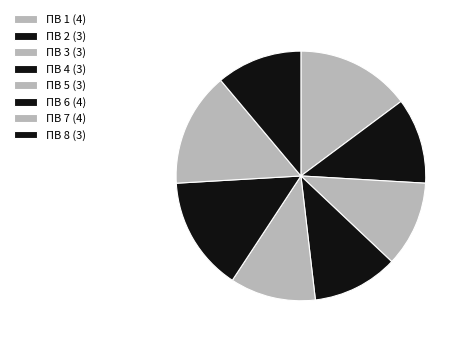

Count the number of slices in the pie.

8